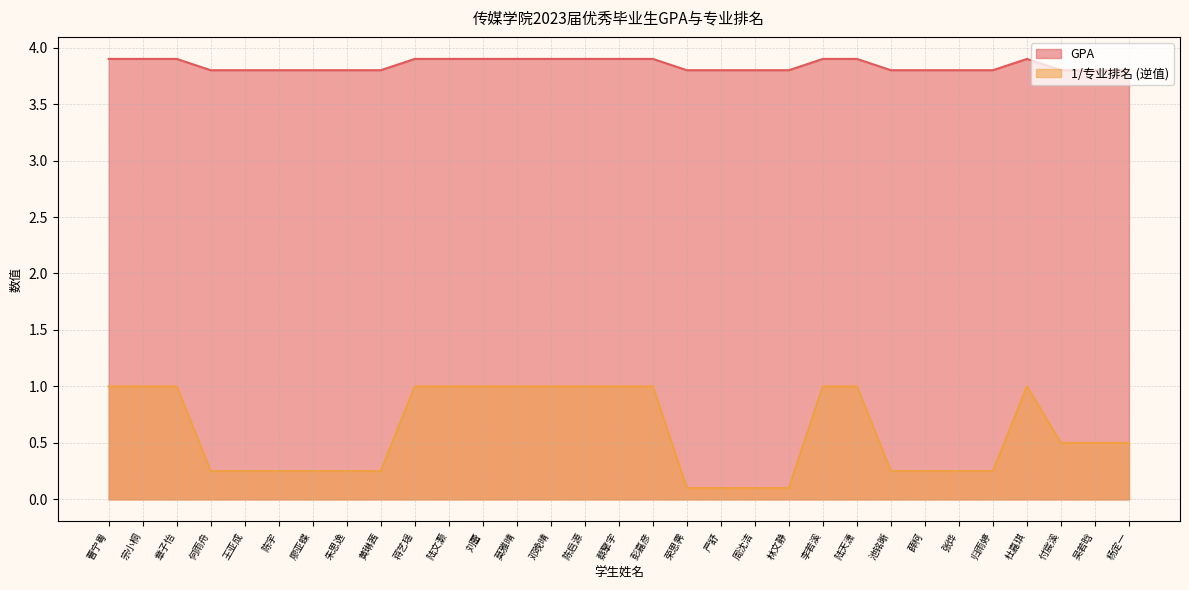

What is the sum of the values at 陈宇 and 王亚成?

7.6